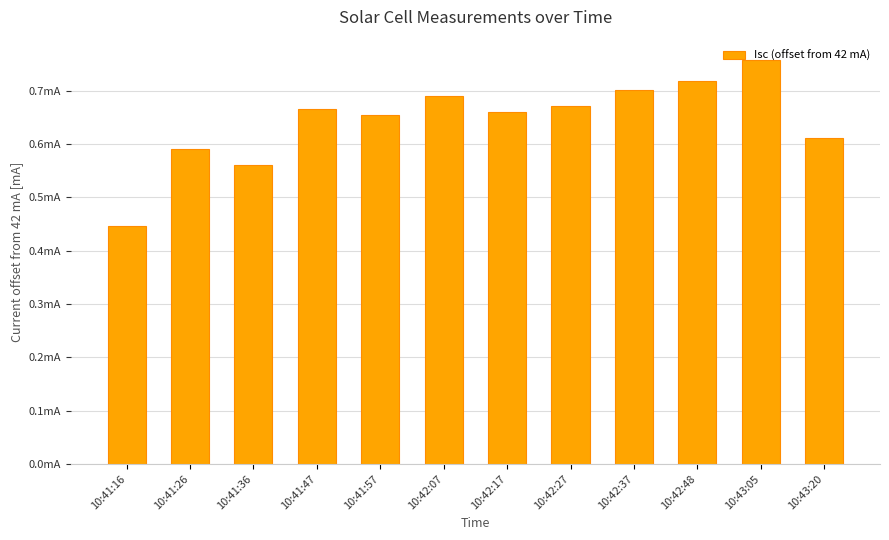

List the labels in order of value, smallest first.

10:41:16, 10:41:36, 10:41:26, 10:43:20, 10:41:57, 10:42:17, 10:41:47, 10:42:27, 10:42:07, 10:42:37, 10:42:48, 10:43:05